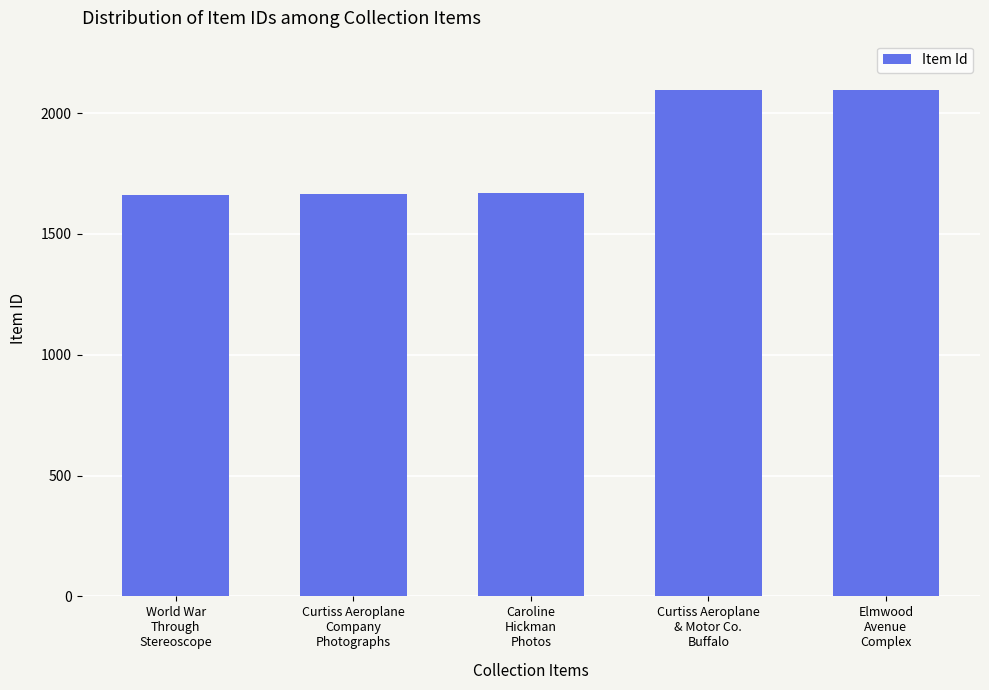

What is the change in value from World War
Through
Stereoscope to Curtiss Aeroplane
& Motor Co.
Buffalo?

+432